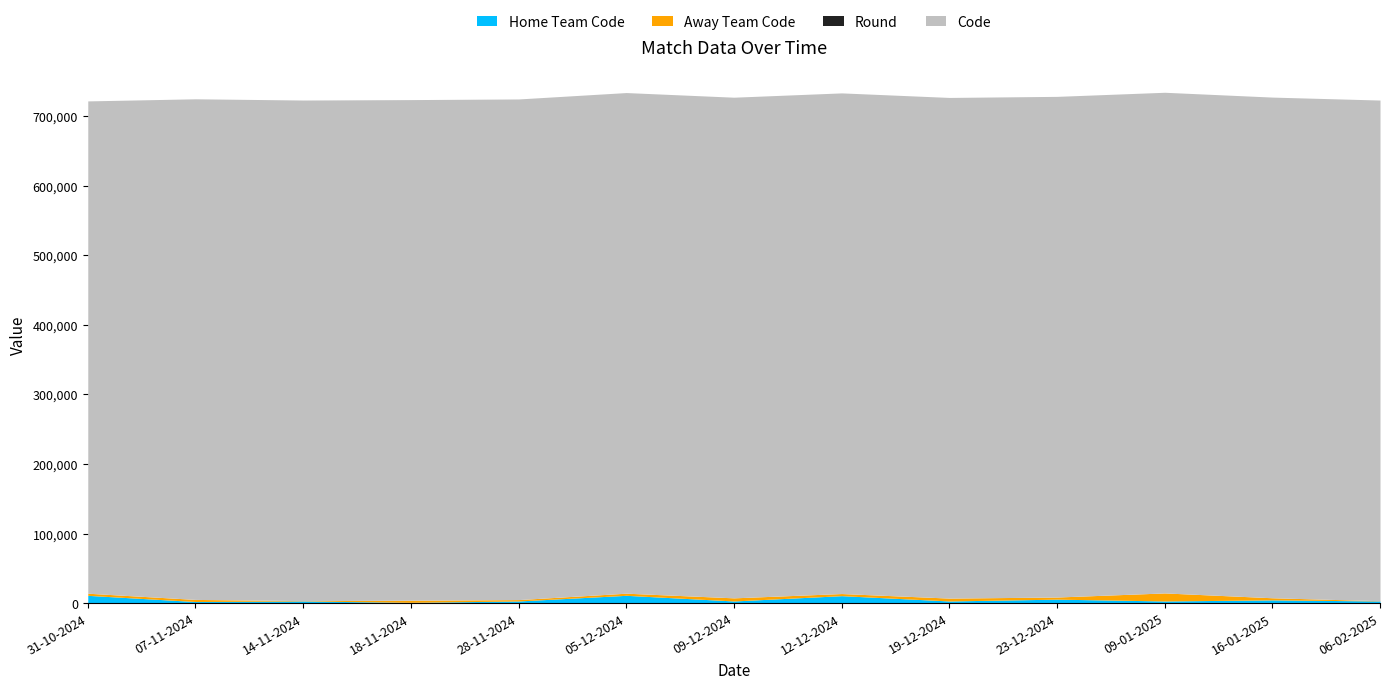

True or false: Round and Home Team Code intersect in this chart.

False